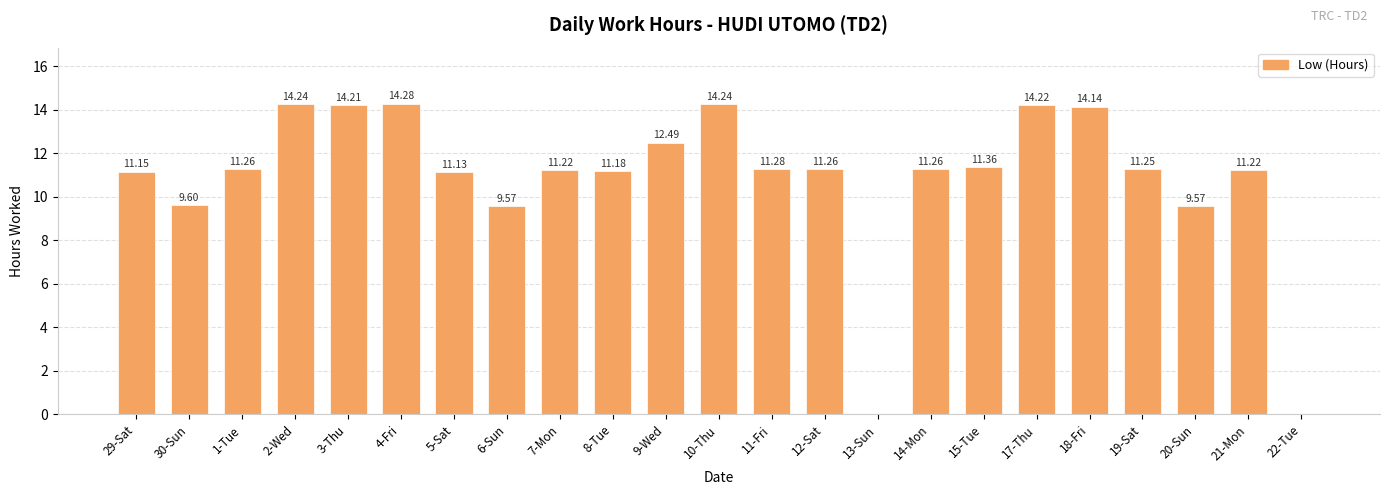

Which label corresponds to the largest value in the chart?

4-Fri